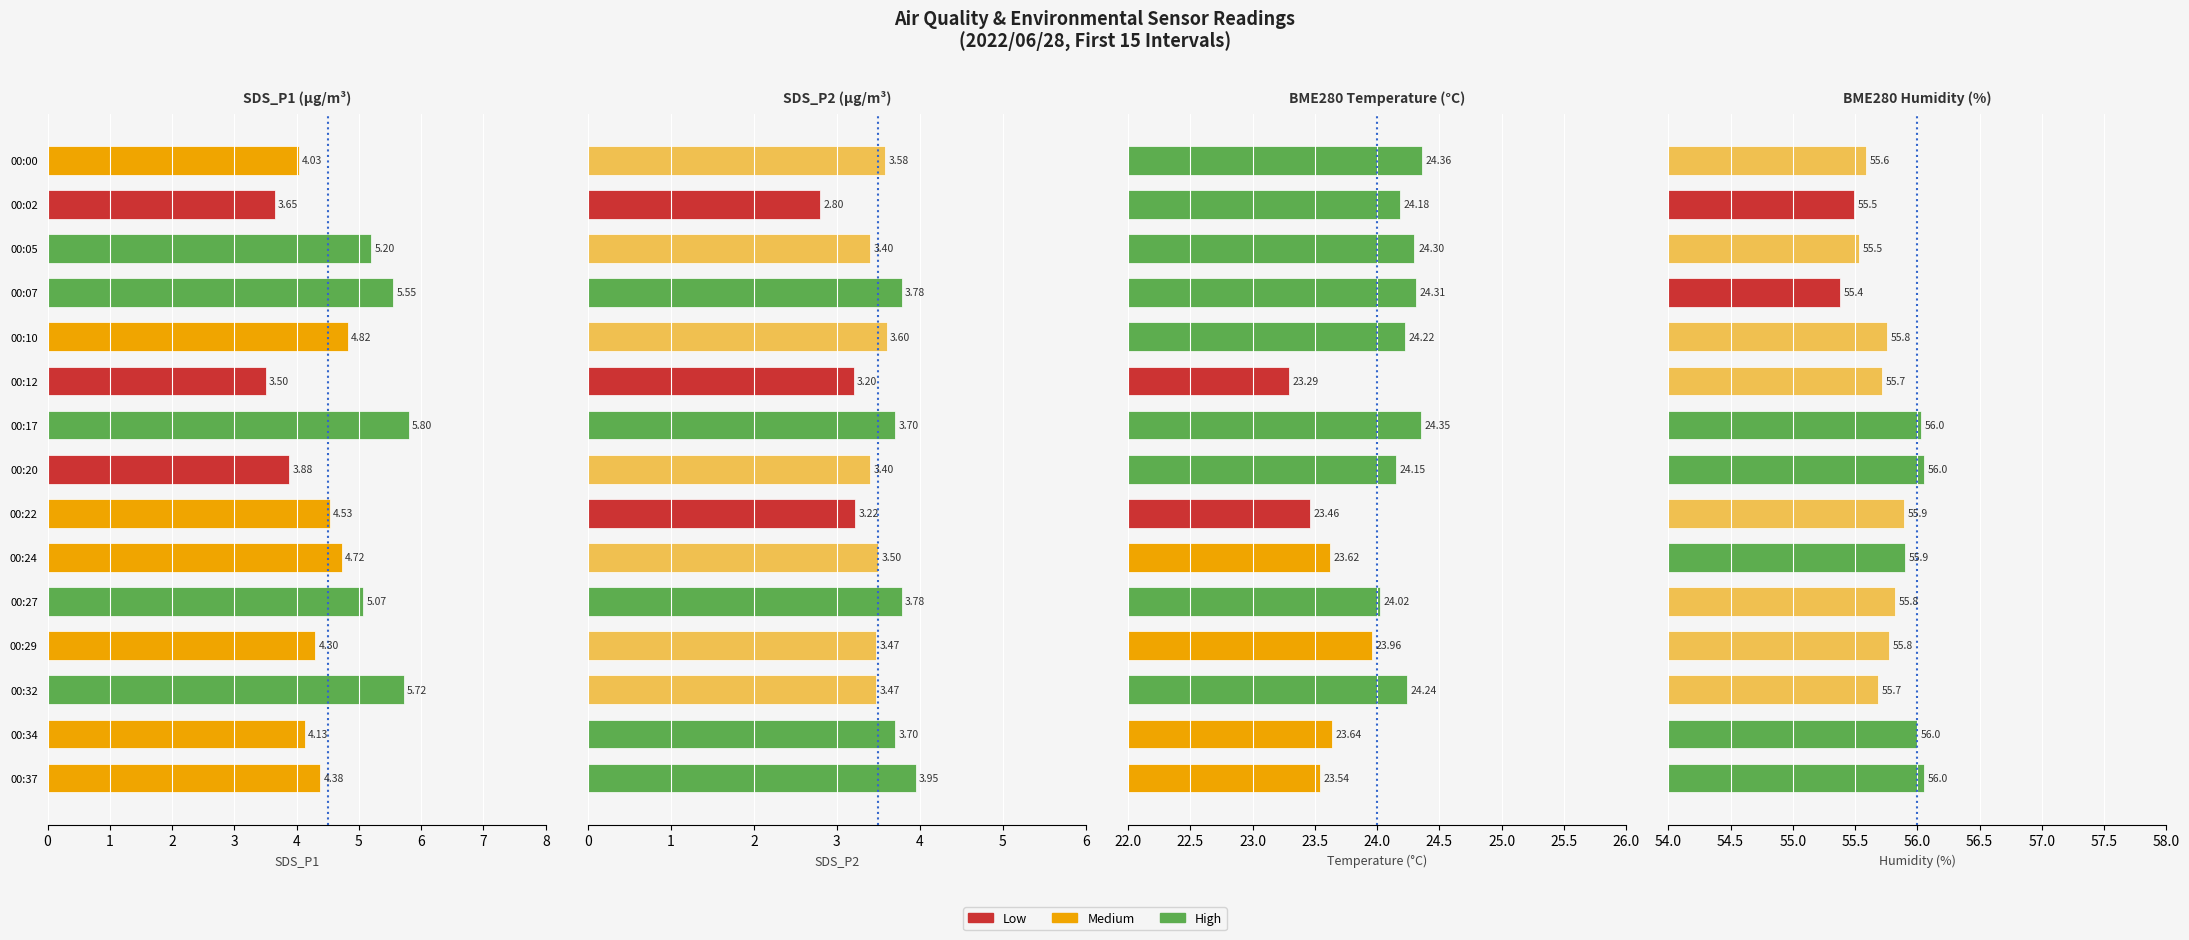

At how many categories does at least one series exceed 27?

15